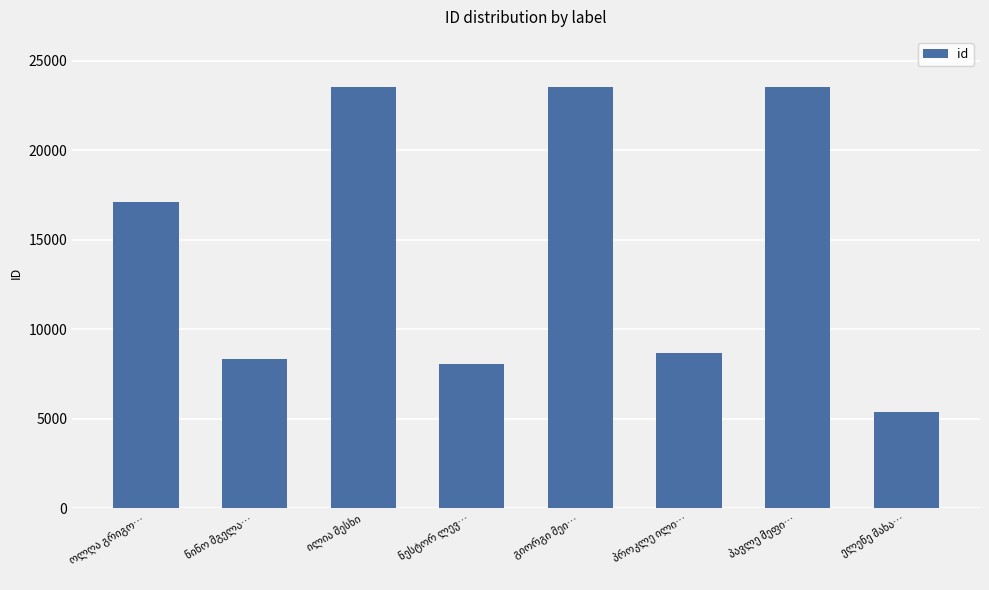

What is the value of the 2nd bar from the left?

8362